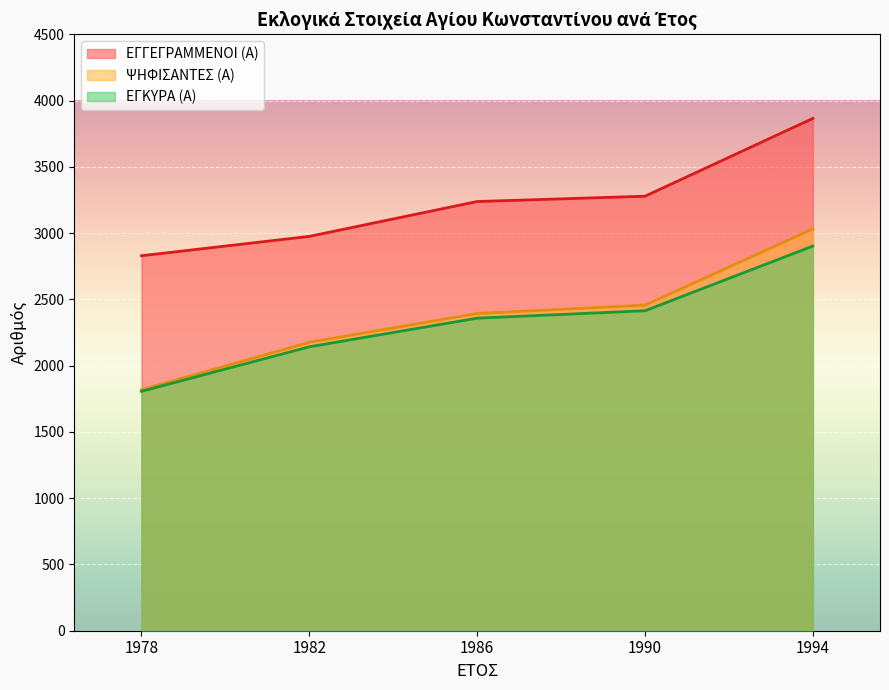

True or false: ΨΗΦΙΣΑΝΤΕΣ (Α) and ΕΓΓΕΓΡΑΜΜΕΝΟΙ (Α) intersect in this chart.

False